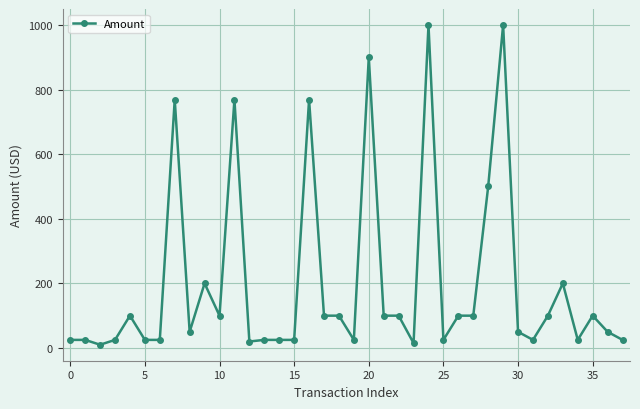

True or false: there are more than 0 points higher than both neighbors.

True